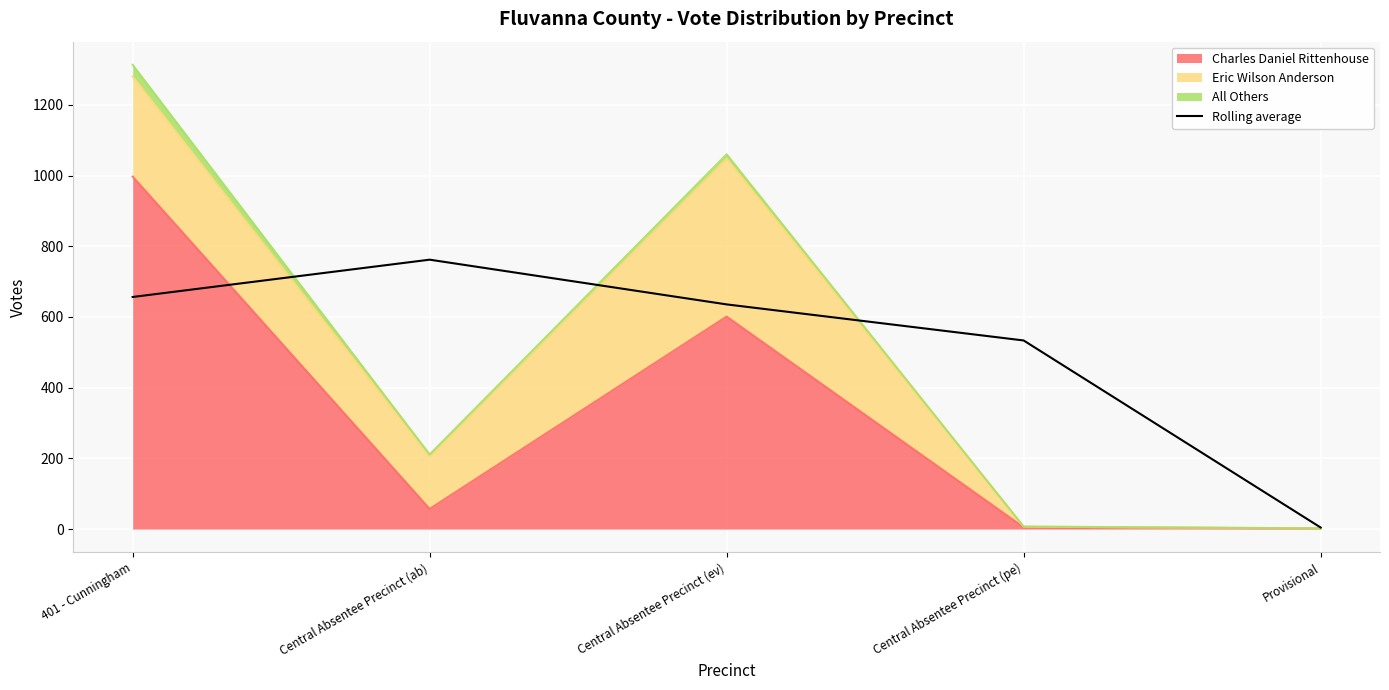

At which label is the value closest to 383?

Central Absentee Precinct (pe)